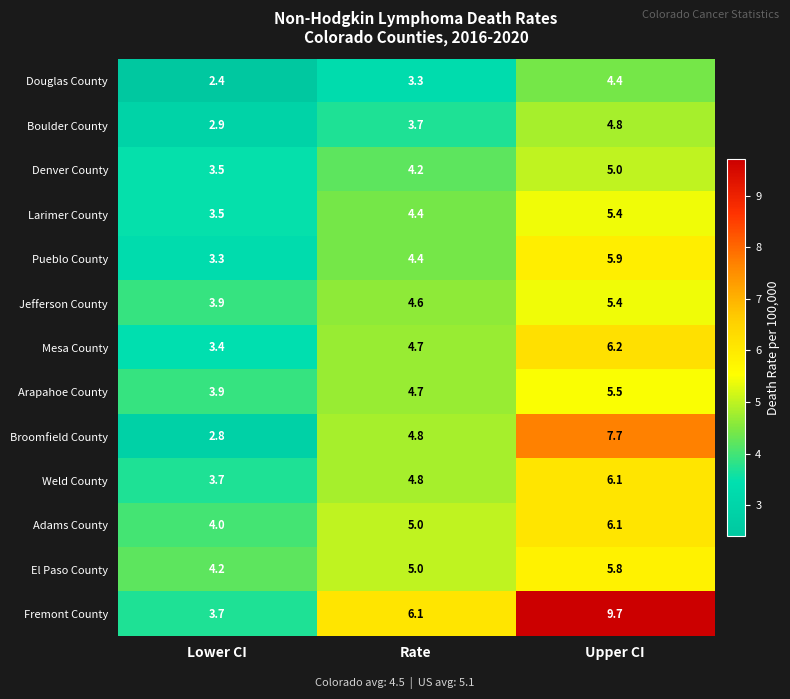

At which category is the sum across all series the highest?

Upper CI